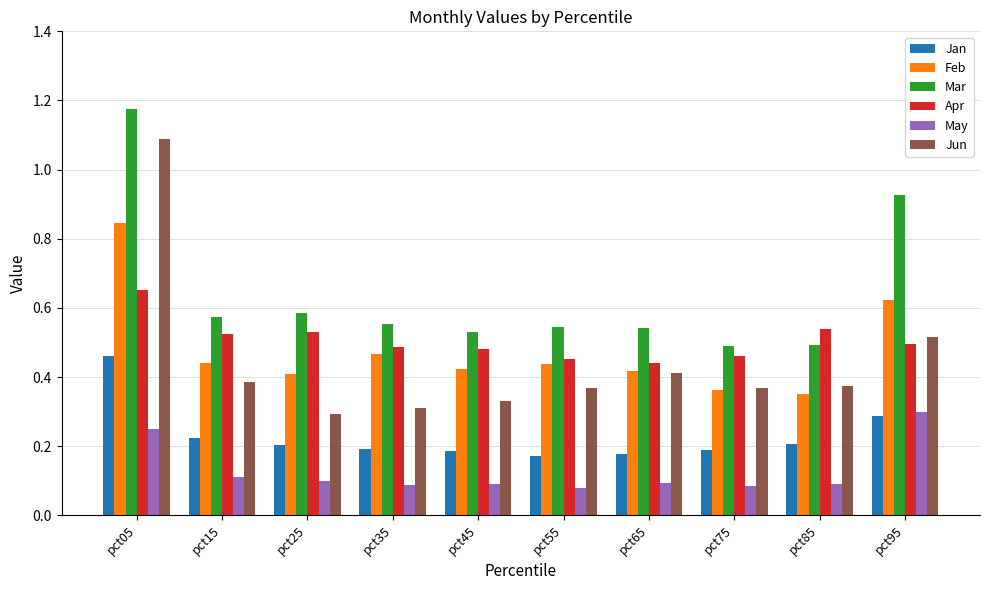

How many bars are there in each group?

6